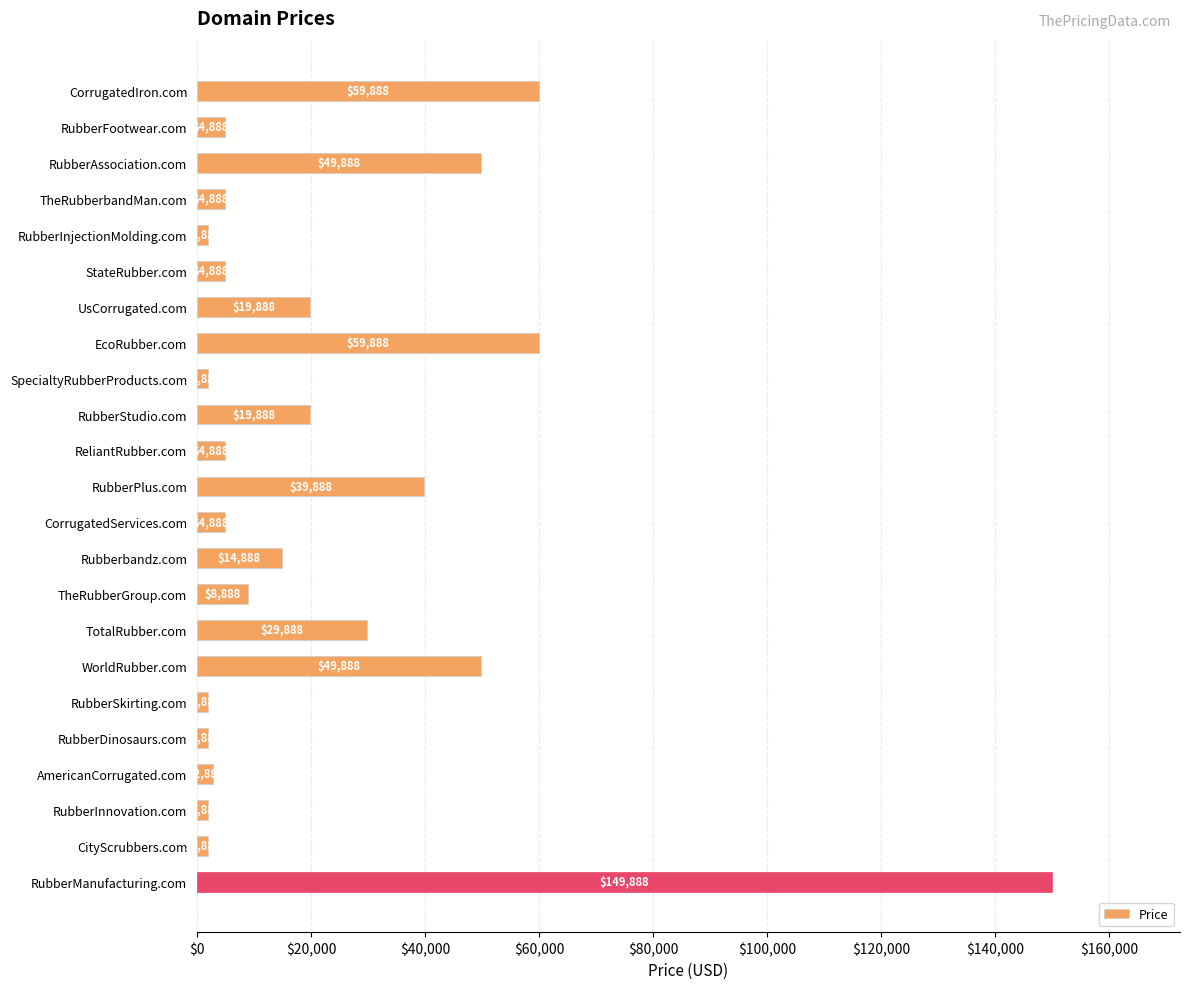

Reading bottom to top, what are all the values shown in this chart?

RubberManufacturing.com=149888	CityScrubbers.com=1888	RubberInnovation.com=1888	AmericanCorrugated.com=2888	RubberDinosaurs.com=1888	RubberSkirting.com=1888	WorldRubber.com=49888	TotalRubber.com=29888	TheRubberGroup.com=8888	Rubberbandz.com=14888	CorrugatedServices.com=4888	RubberPlus.com=39888	ReliantRubber.com=4888	RubberStudio.com=19888	SpecialtyRubberProducts.com=1888	EcoRubber.com=59888	UsCorrugated.com=19888	StateRubber.com=4888	RubberInjectionMolding.com=1888	TheRubberbandMan.com=4888	RubberAssociation.com=49888	RubberFootwear.com=4888	CorrugatedIron.com=59888